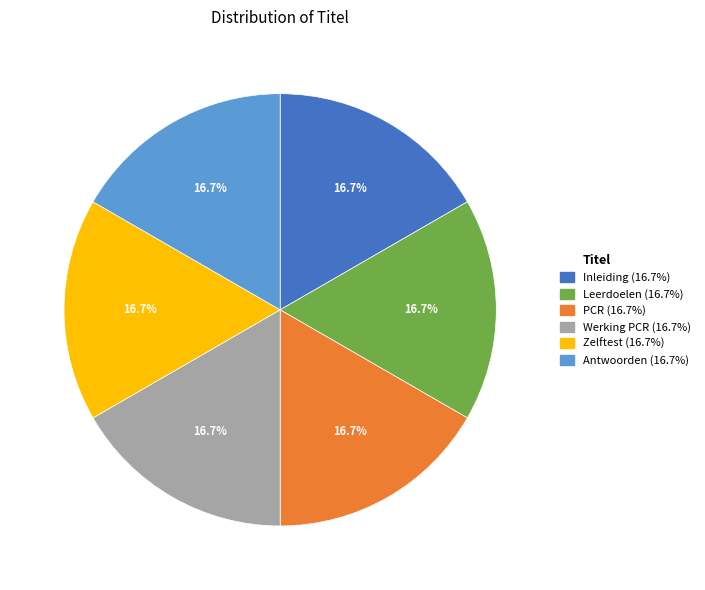

Is there a majority slice in this chart?

No